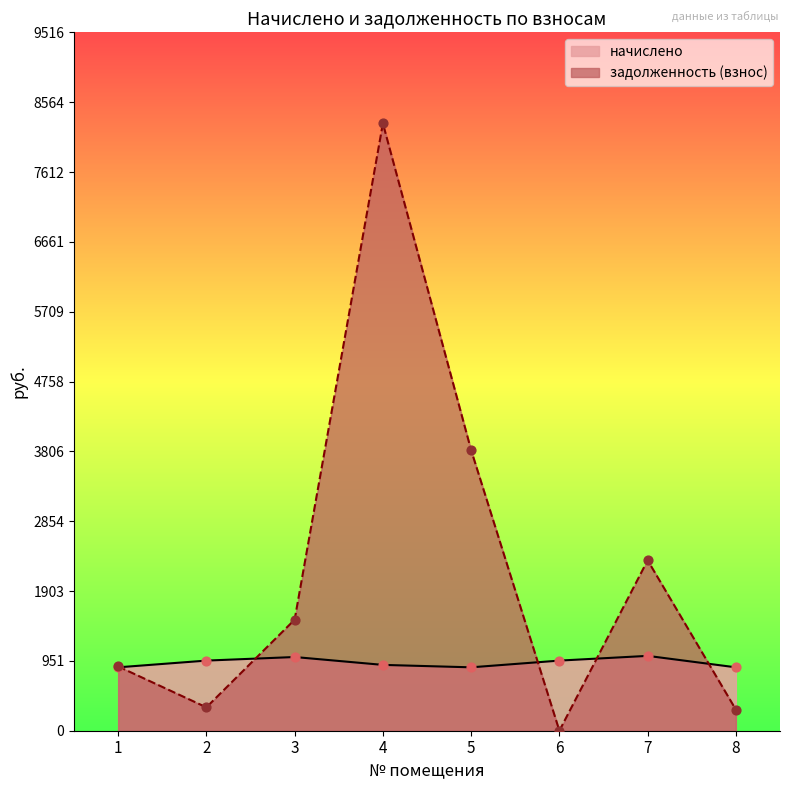

At how many categories does at least one series exceed 7225?

1